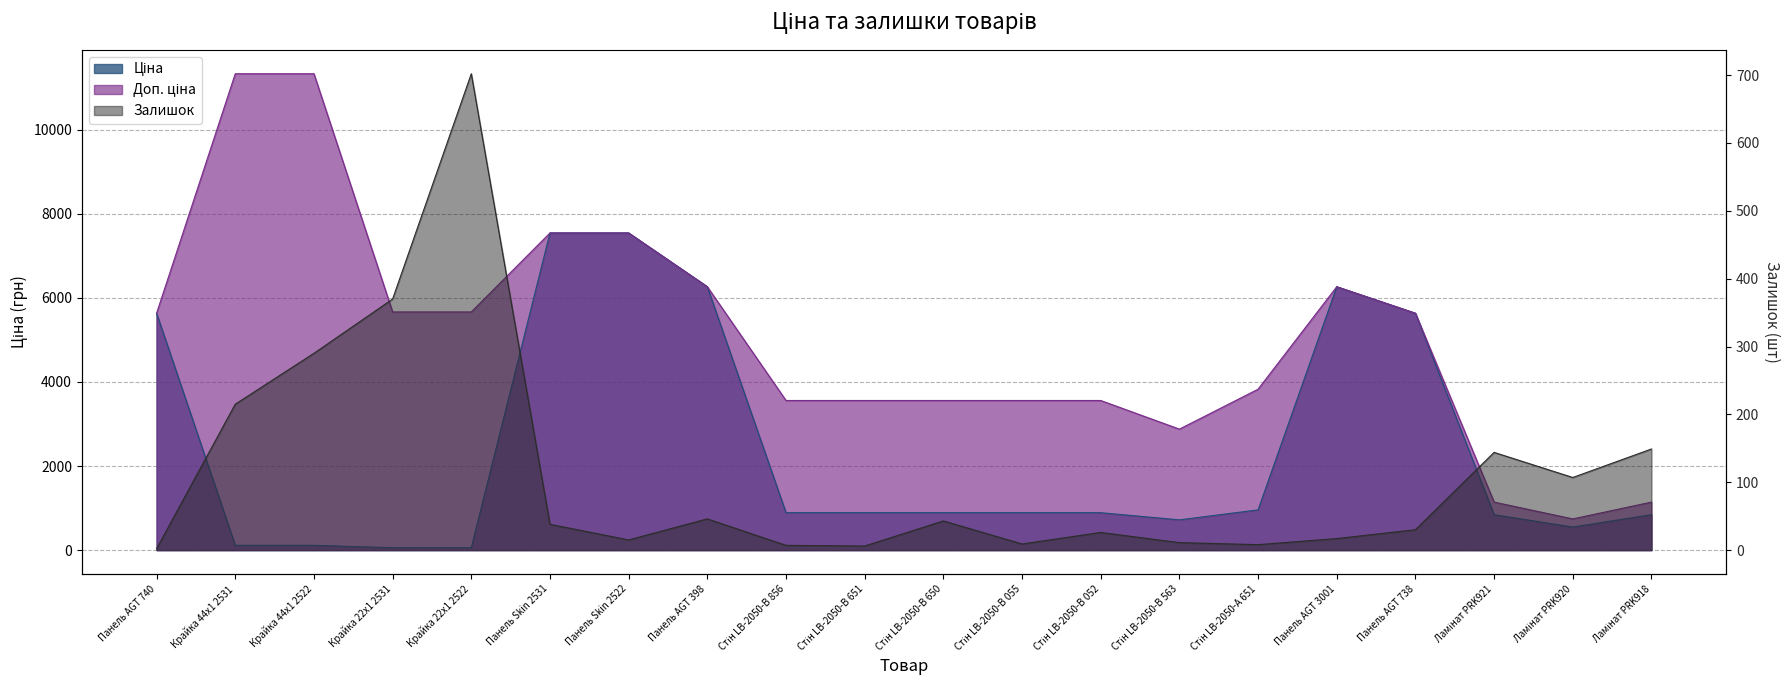

True or false: Залишок and Доп. ціна cross at least once.

False